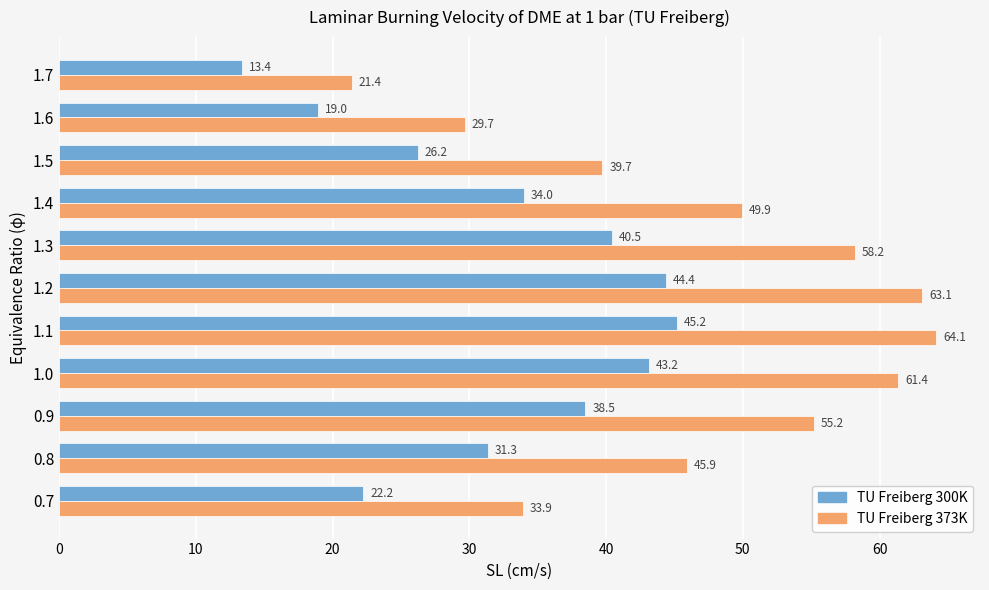

Which series has the widest spread of values?

TU Freiberg 373K